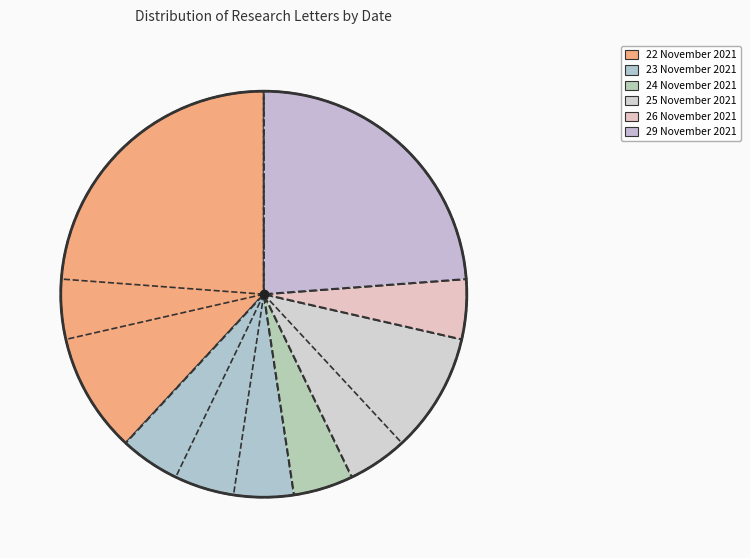

Count the number of slices in the pie.

6